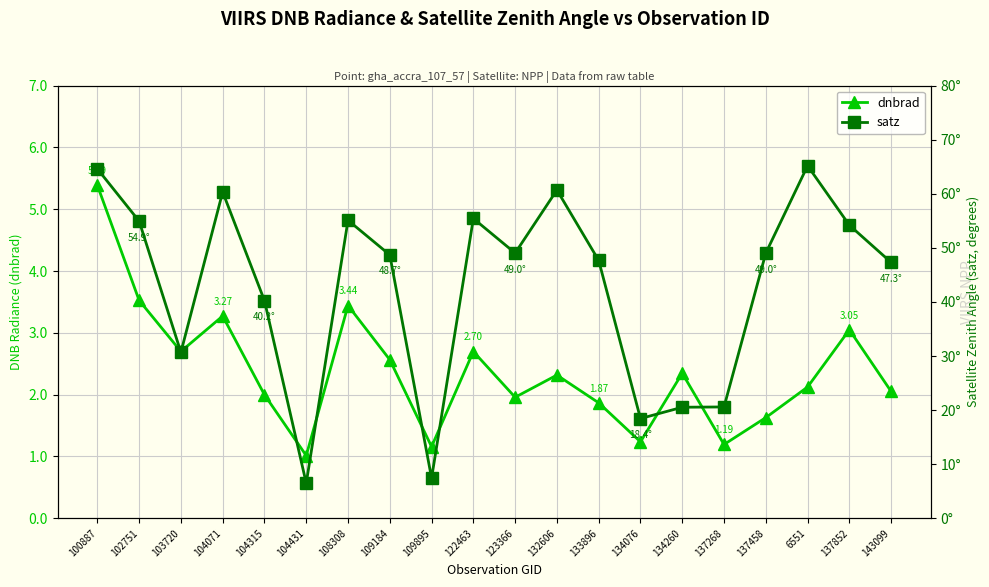

What is the label of the 7th point from the left?

108308